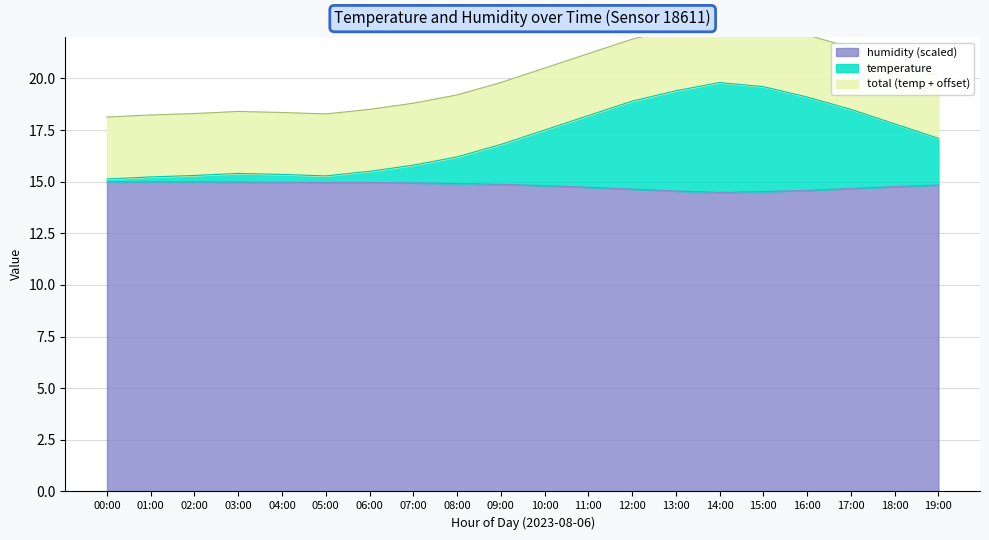

True or false: humidity (scaled) has a value of 14.8 at 19:00.

True